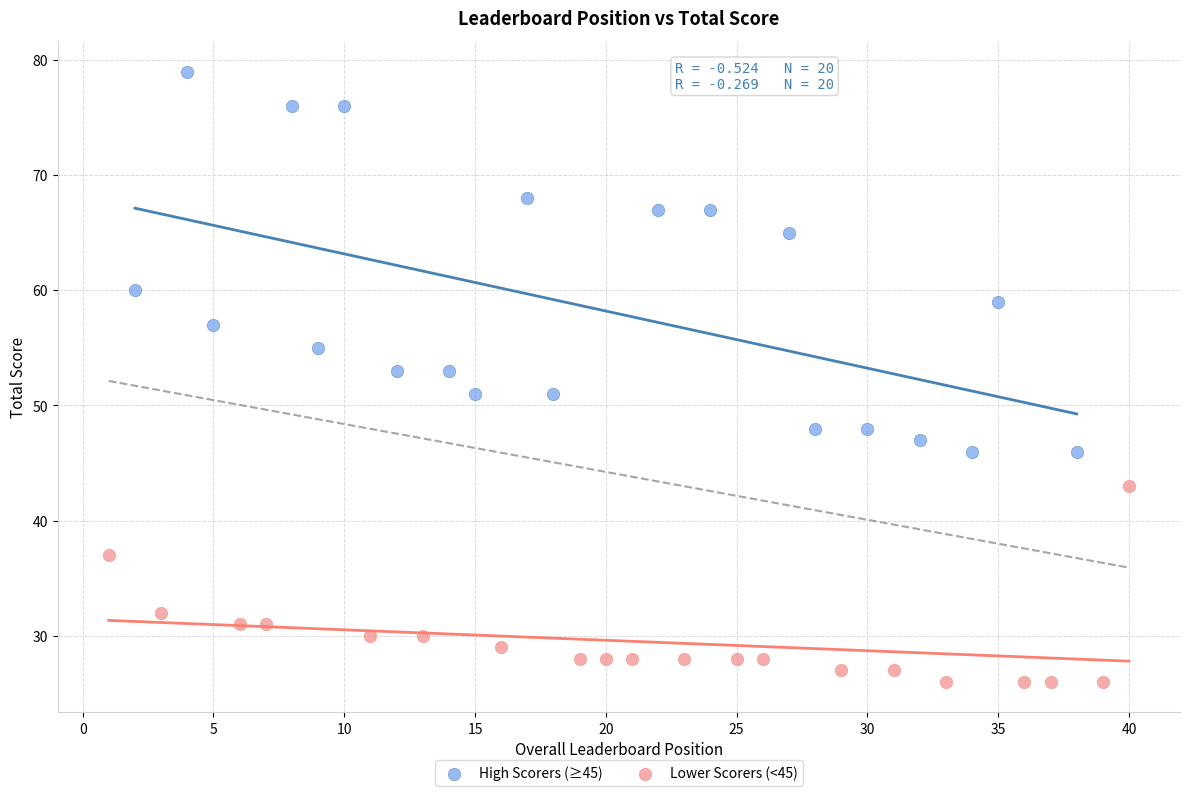

Which series has the largest Y range (max minus min)?

High Scorers (≥45)